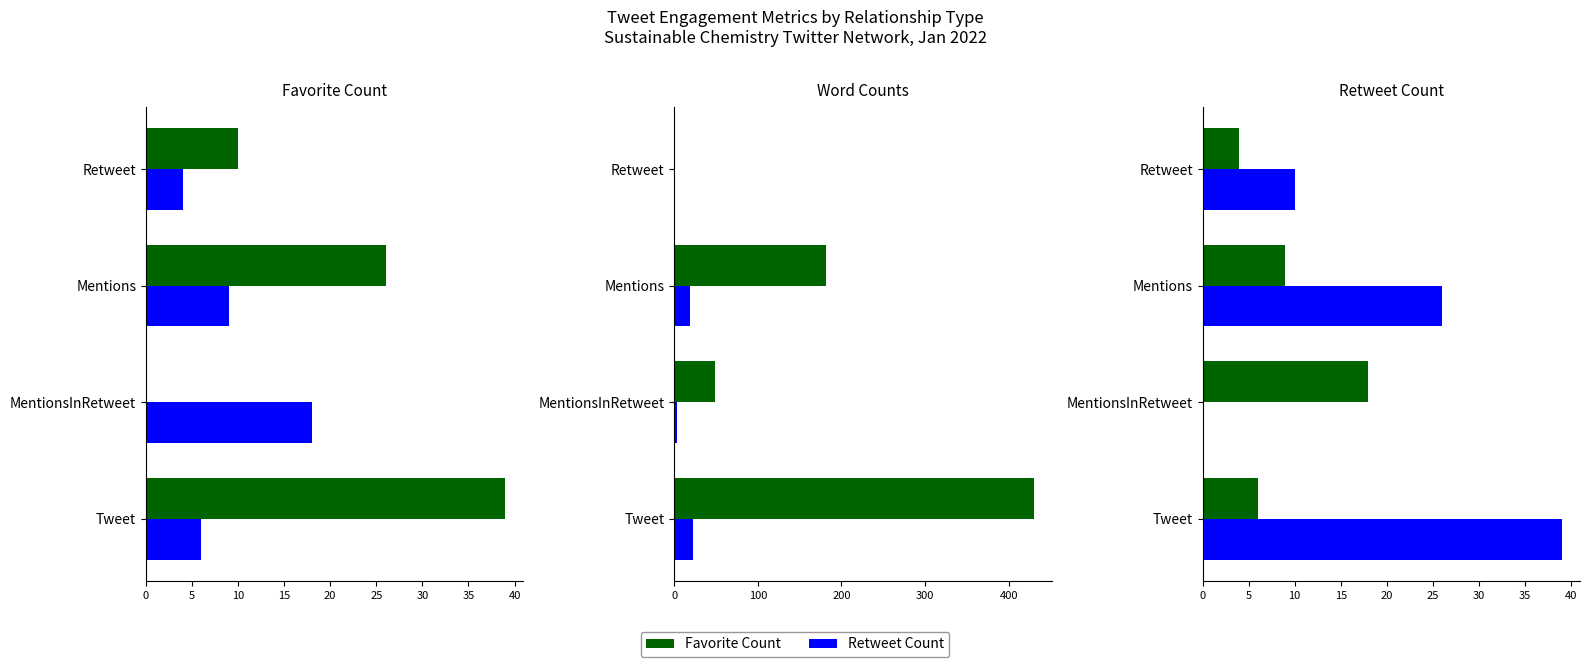

The List1 Word Count series shows 26 at Mentions. True or false?

False